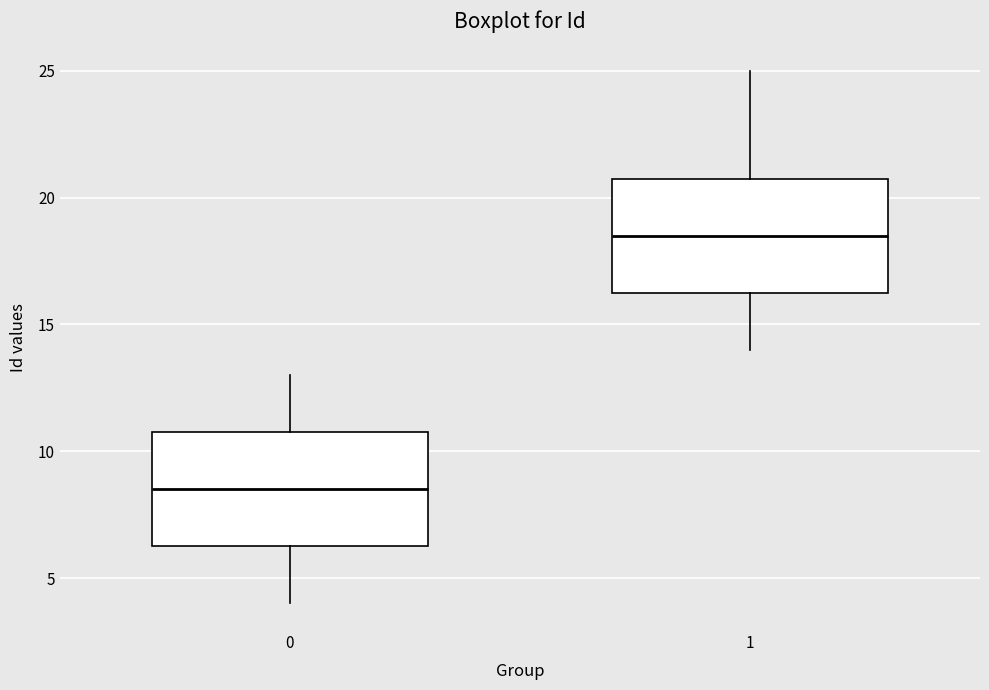

Reading left to right, transcribe this box plot: for each box, give where its median line is, the range the box spans, and where its two whiskers end, as read against the y-axis. The values are not printed on the chart, so give them approximately, as read against the axis.

0: median 8.5, box 6.5 to 11.0, whiskers 4.0 to 13.0
1: median 18.5, box 16.5 to 21.0, whiskers 14.0 to 25.0